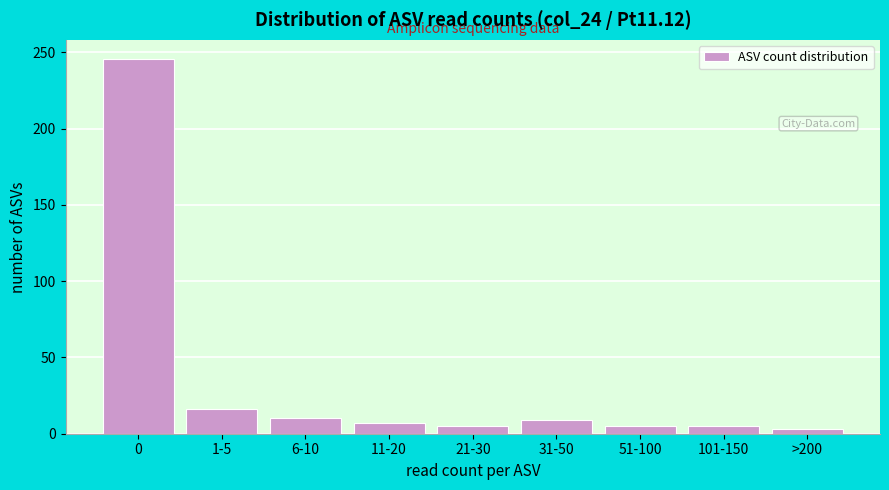

The value at 6-10 is 10. True or false?

True